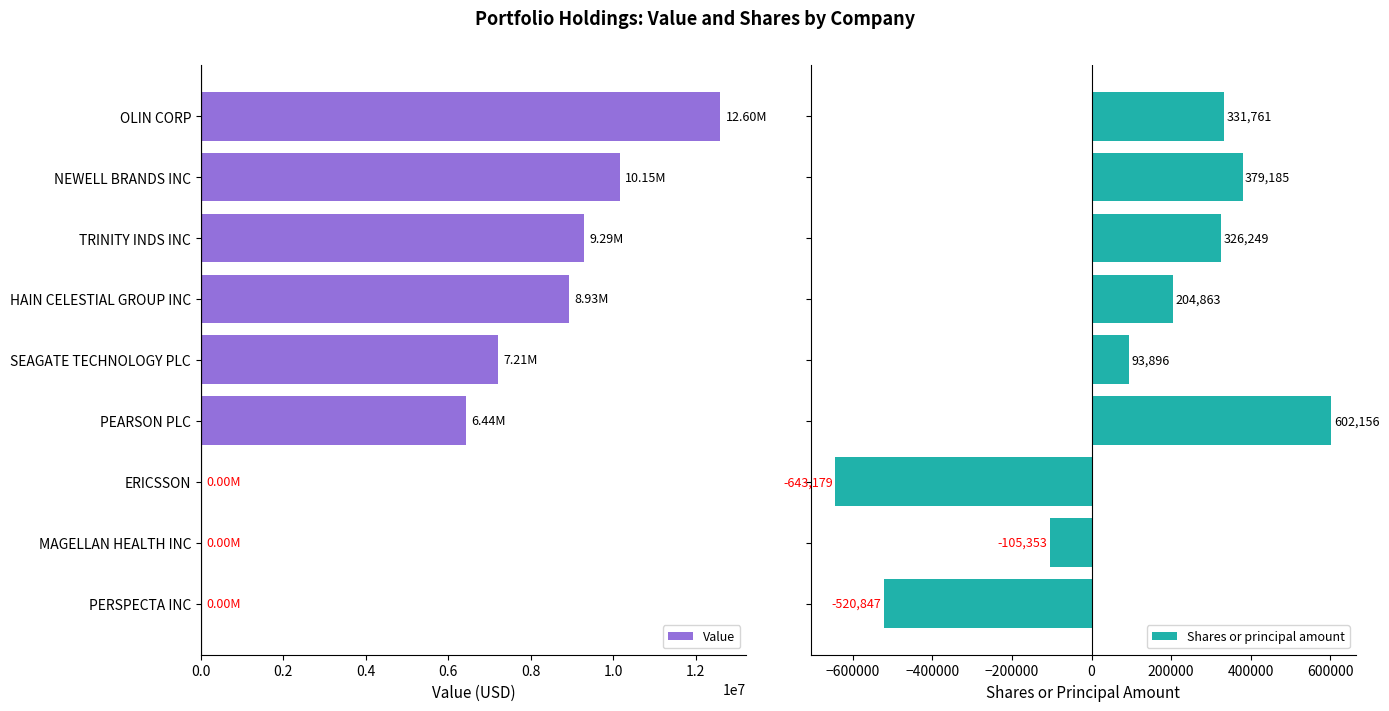

At how many categories does at least one series exceed -539934?

9